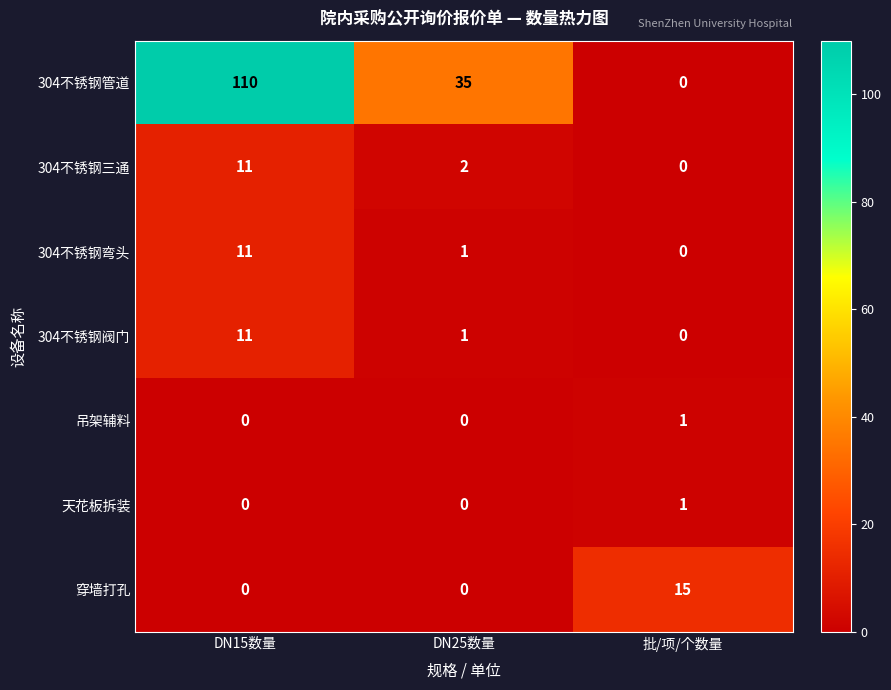

Rank the categories by 304不锈钢阀门 value from highest to lowest.

DN15数量, DN25数量, 批/项/个数量